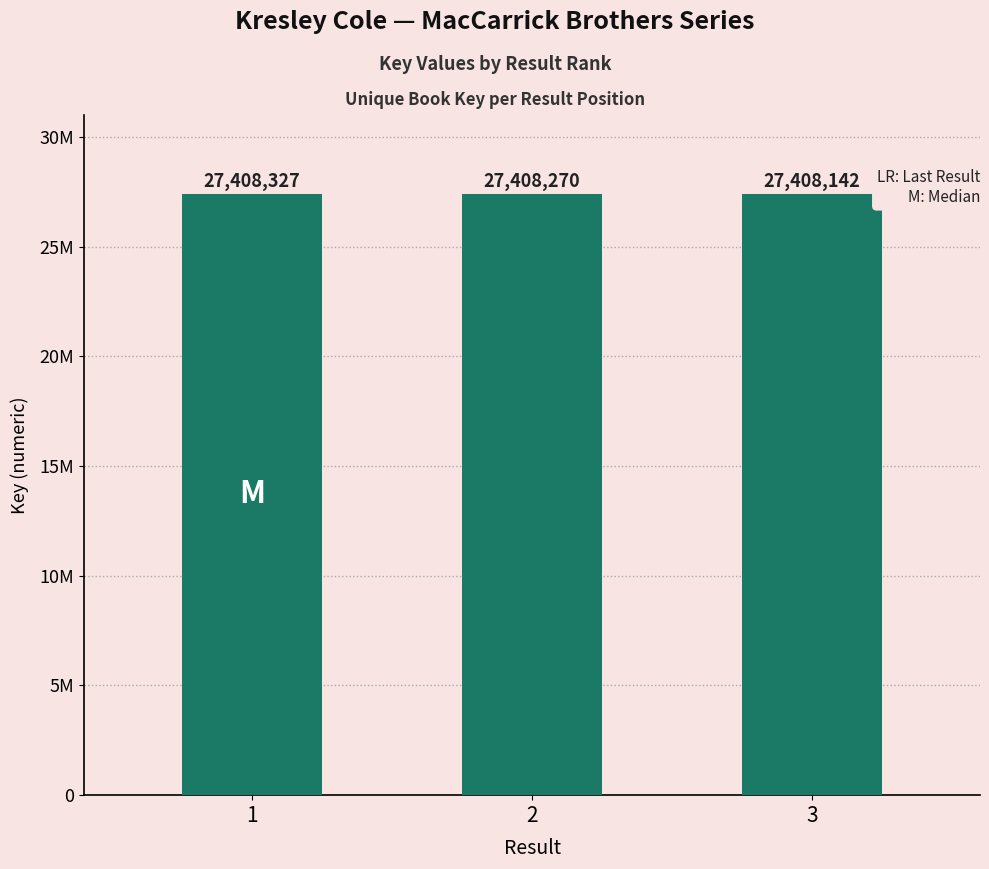

The value at 3 is 36757984. True or false?

False